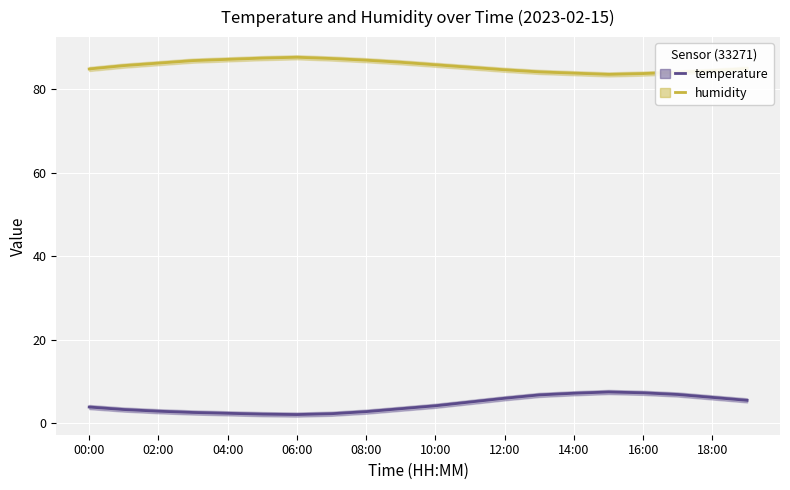

What position from the right is 16:00?

4